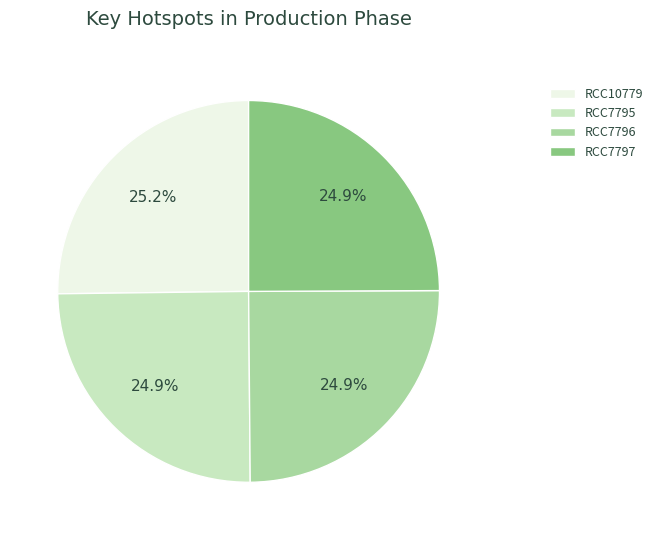

Does RCC7796 account for over 50% of the chart?

No